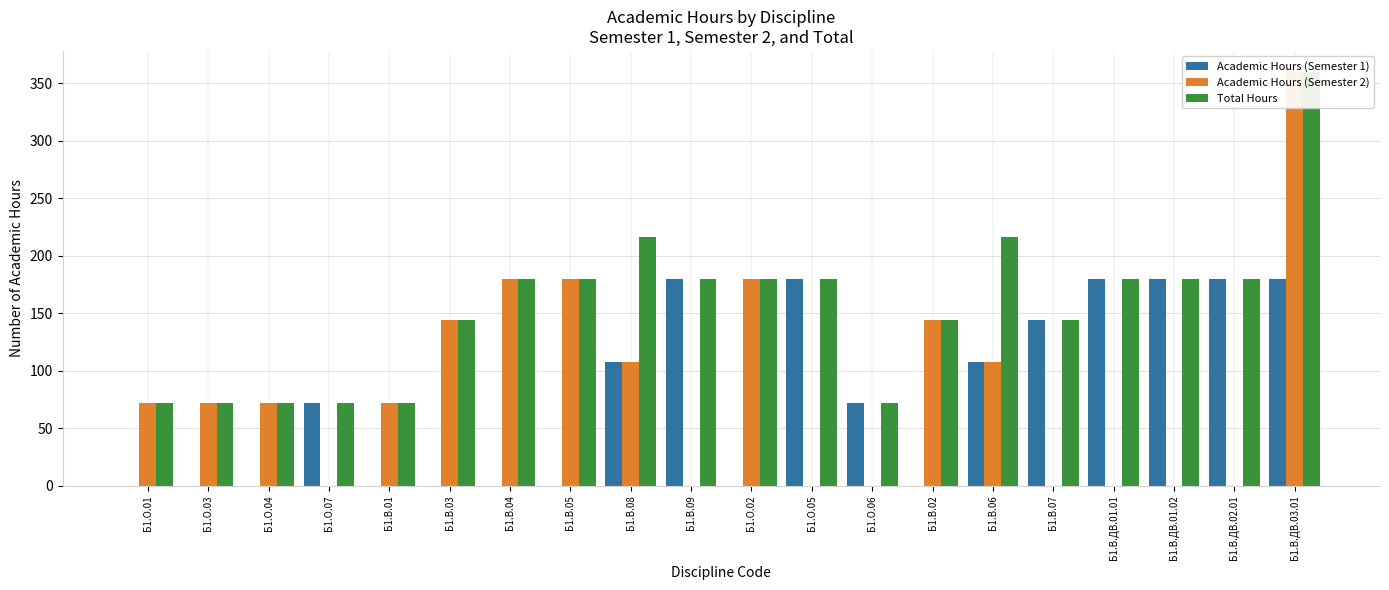

How many bars are there in each group?

3